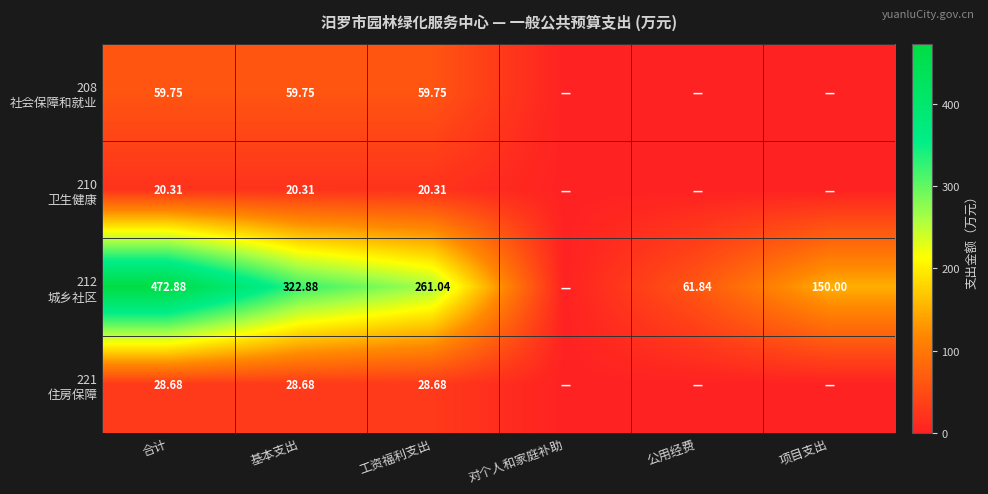

What is the sum of all 210 卫生健康 values?

60.9